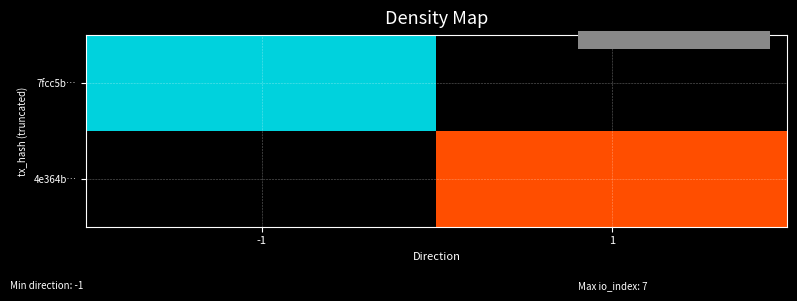

What is the difference between the highest and lowest values at -1?

3